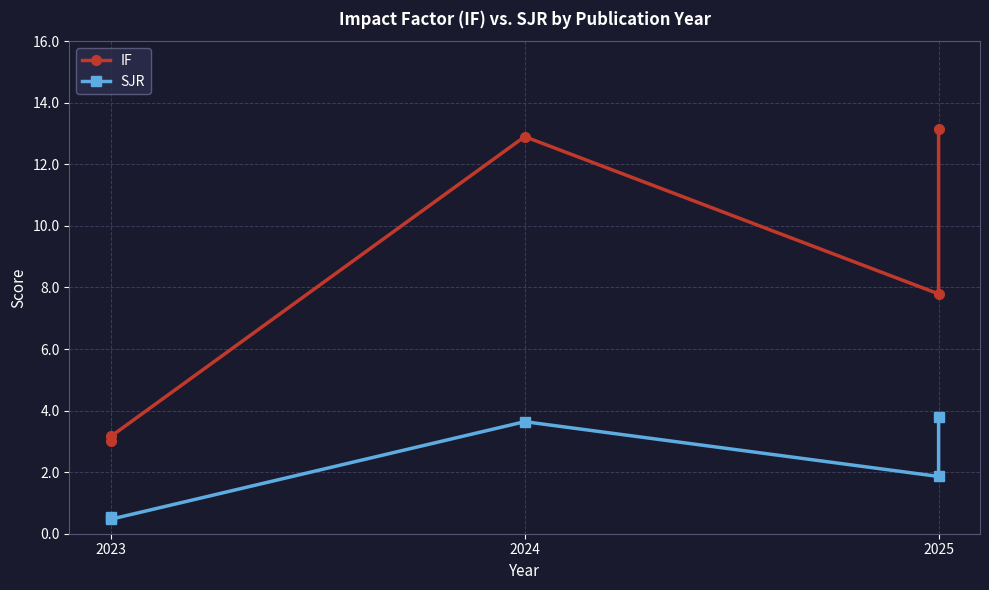

True or false: SJR has a value of 0.6 at 2023.

True